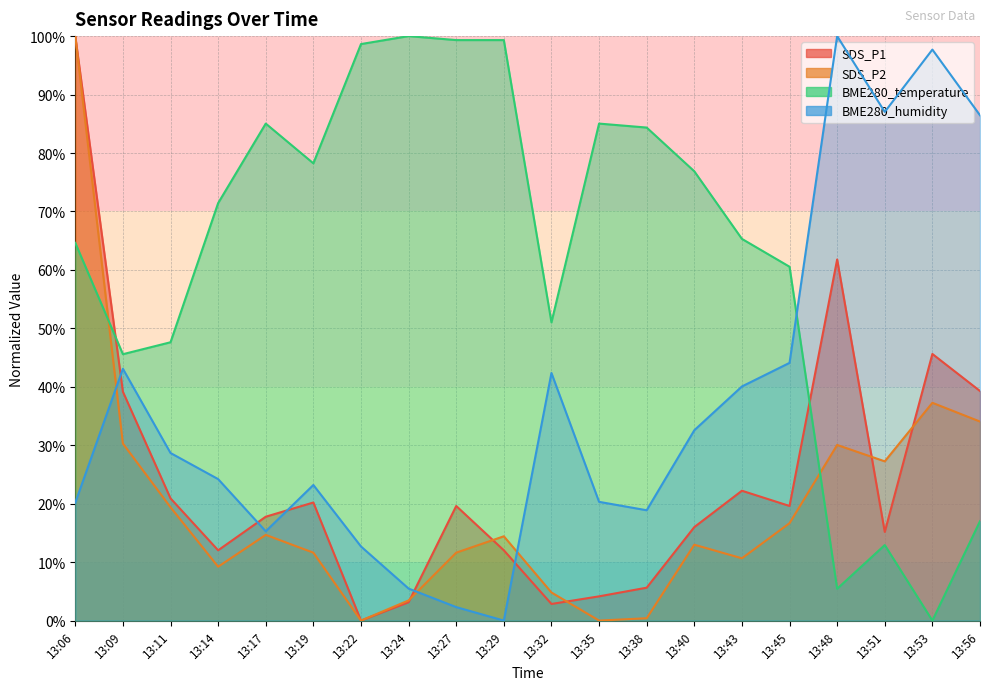

What is the sum of the BME280_temperature values at 13:45 and 13:38?

144.9